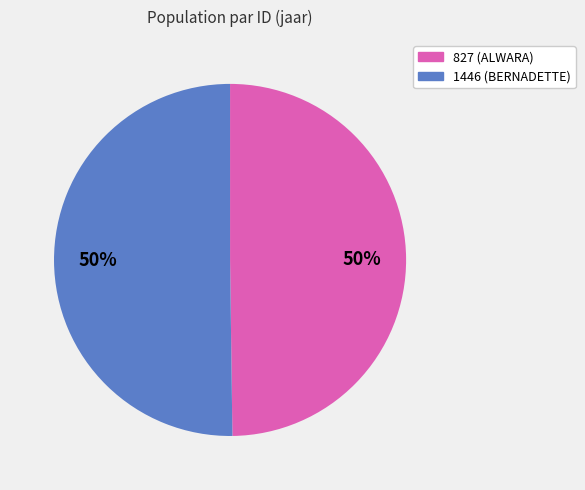

Is it true that 1446 (BERNADETTE) is 64% of the pie?

False